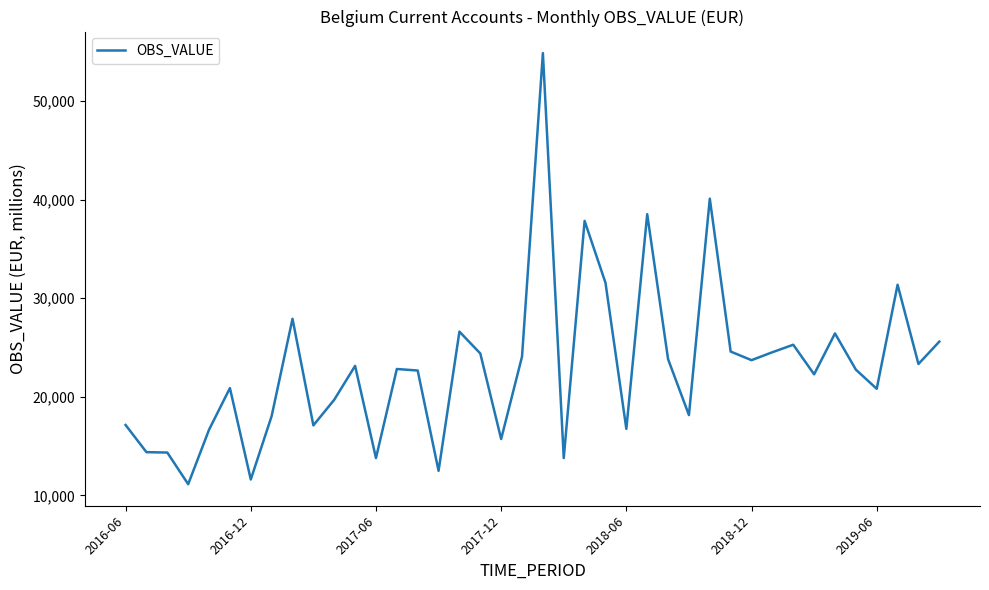

What is the smallest value displayed?

11127.9